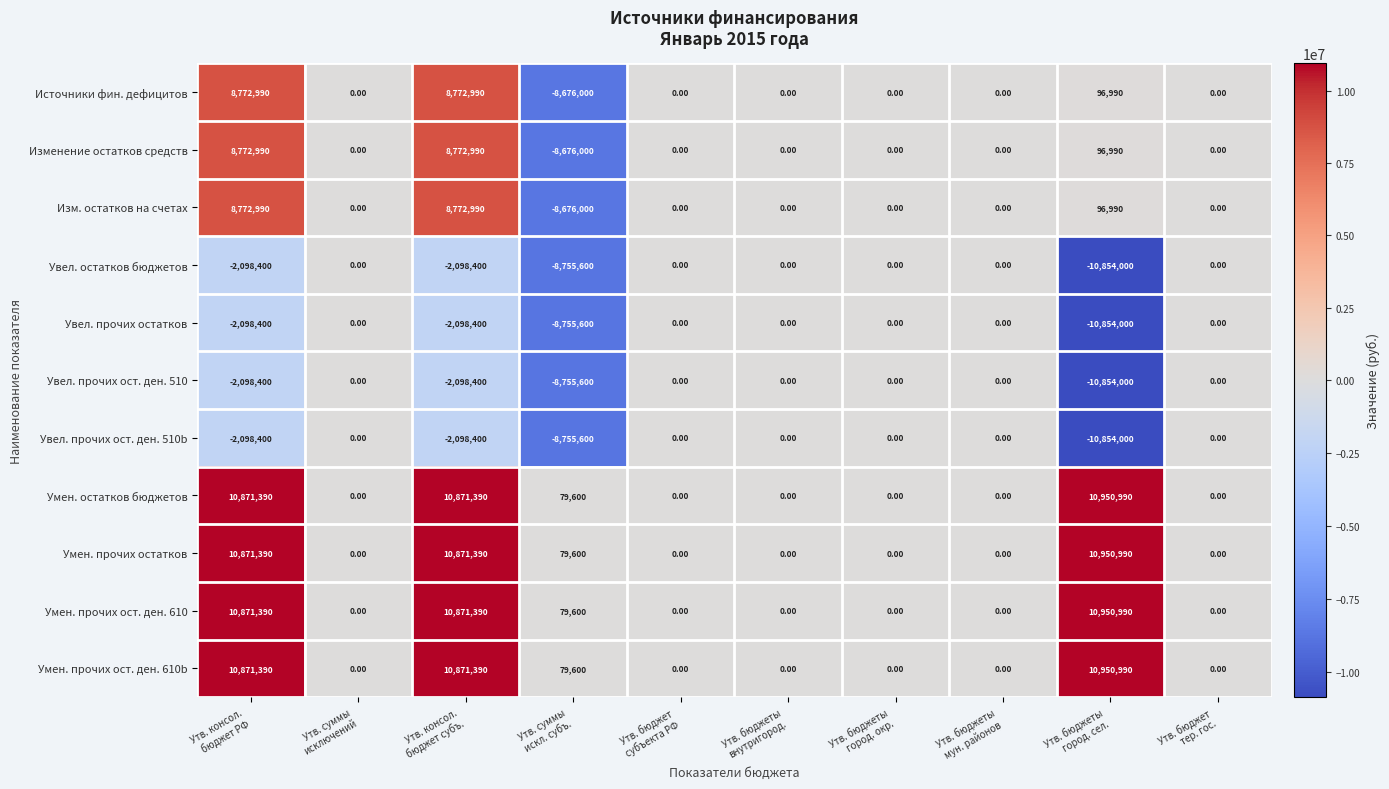

At how many categories does at least one series exceed 7795367?

3